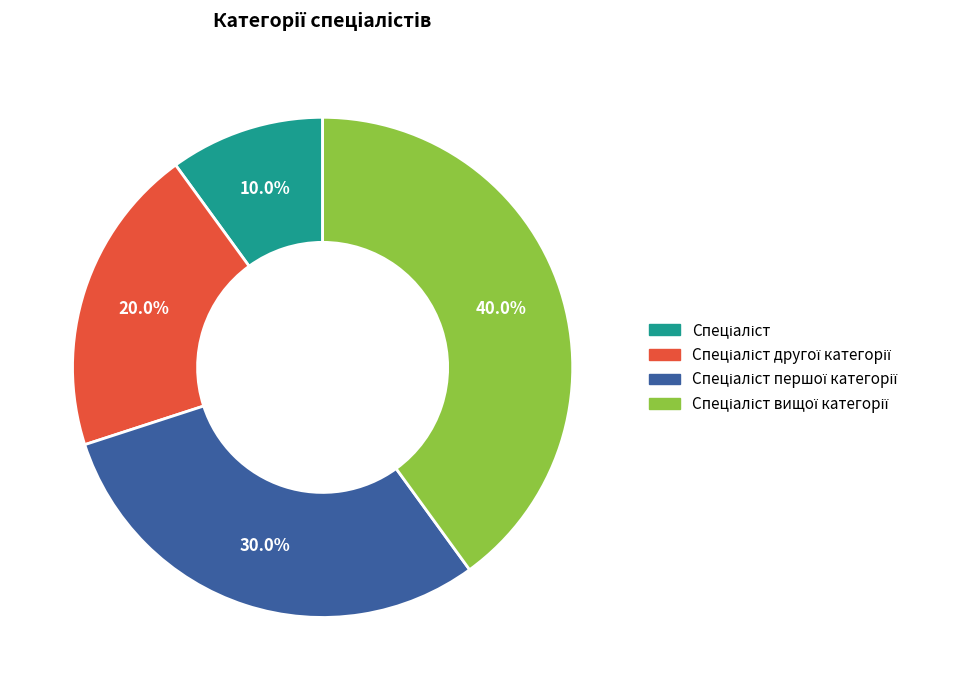

Is there a majority slice in this chart?

No